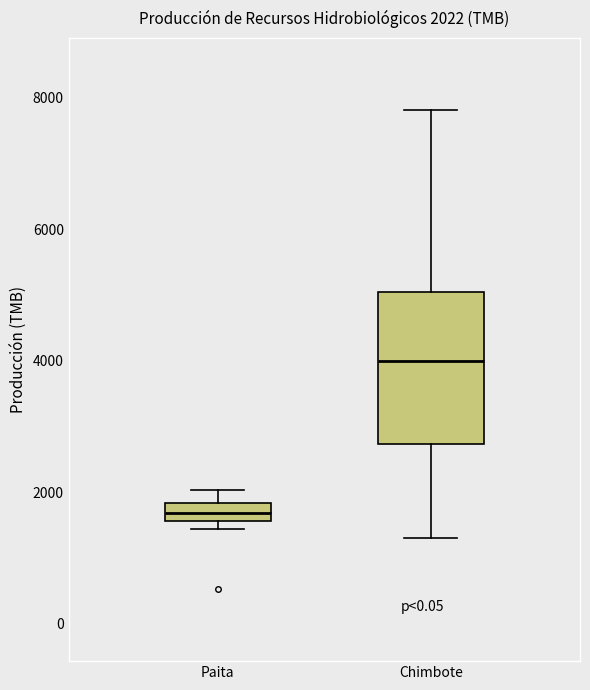

Comparing the boxes themselves (not the whiskers), which one is the tallest?

Chimbote